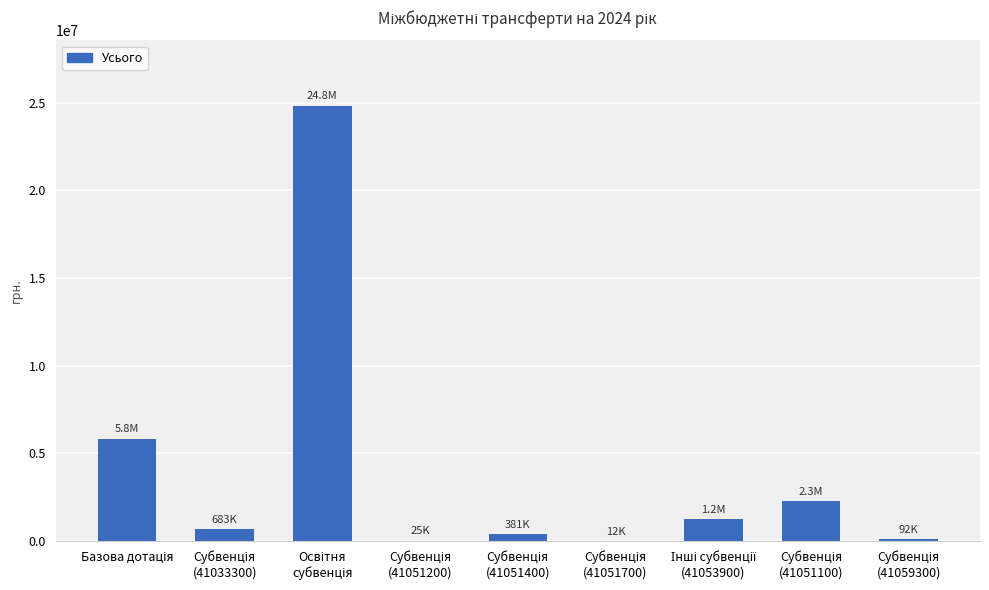

How many data points does each series have?

9